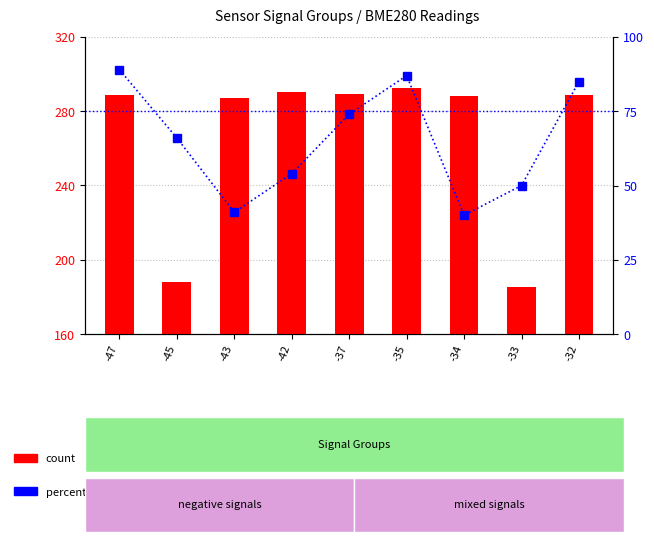

List the labels in order of value, largest first.

-47, -35, -32, -37, -45, -42, -33, -43, -34